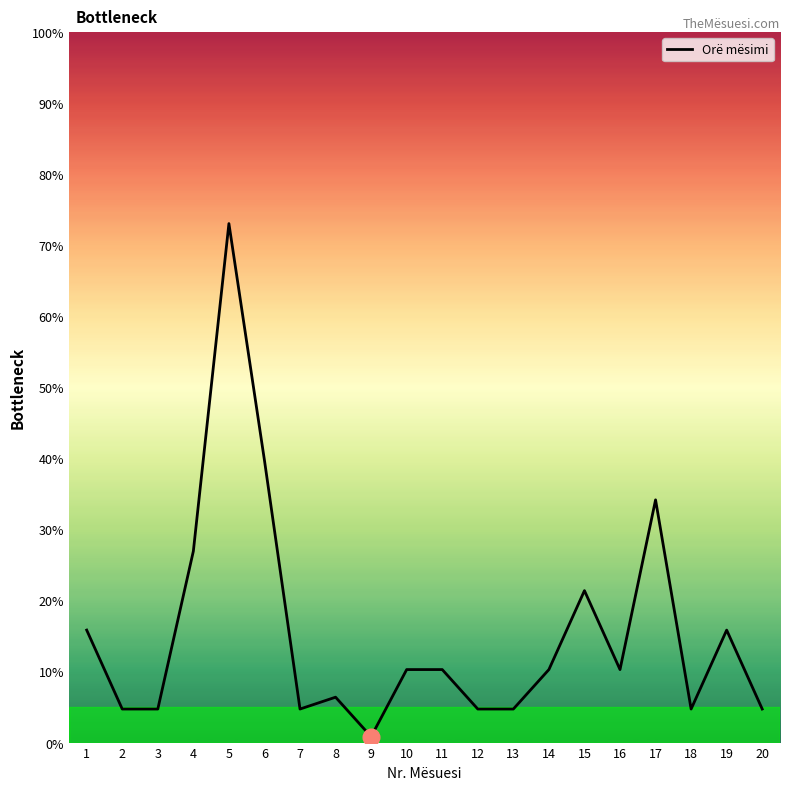

What is the change in value from 9 to 10?

+9.4